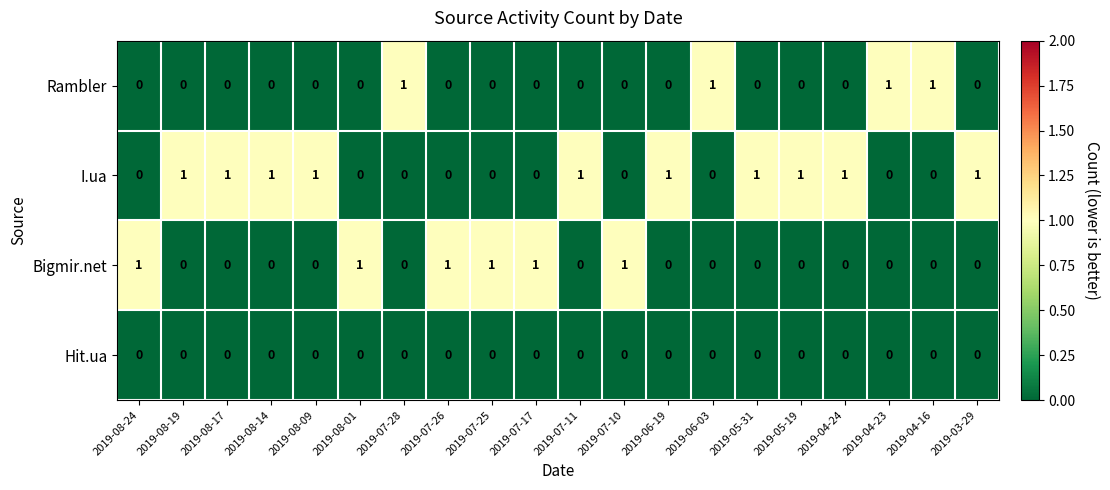

Rank the series by their average value, from highest to lowest.

I.ua, Bigmir.net, Rambler, Hit.ua